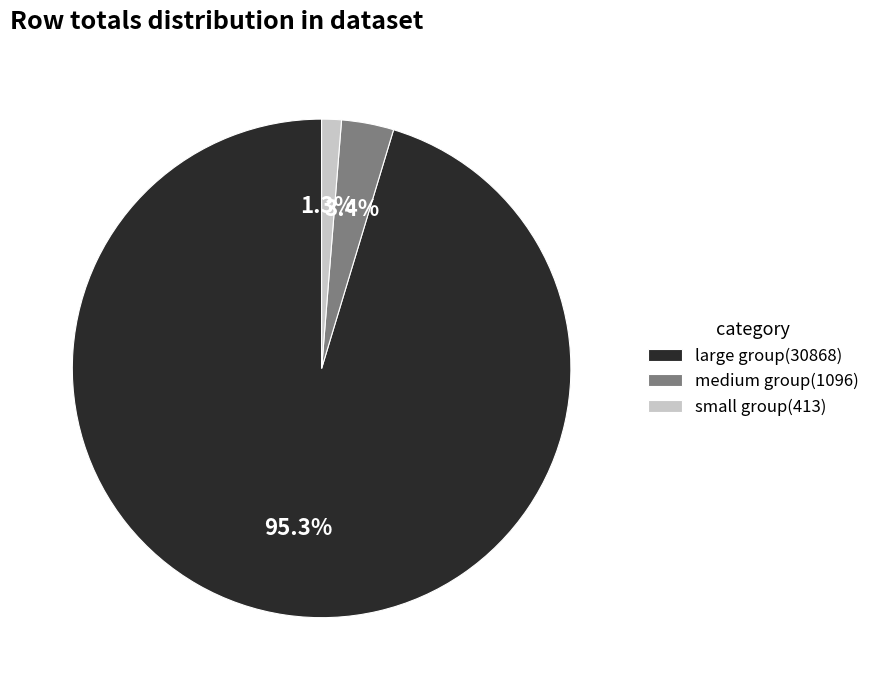

Do medium group(1096) and large group(30868) together represent more than half of the pie?

Yes